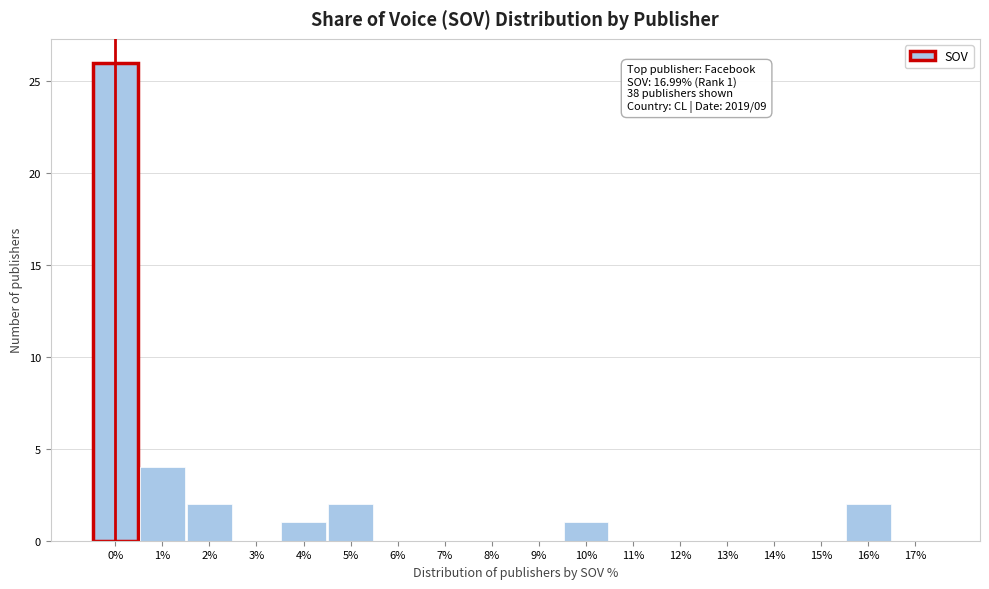

Reading right to left, extract all data points from this chart.

17%=0	16%=2	15%=0	14%=0	13%=0	12%=0	11%=0	10%=1	9%=0	8%=0	7%=0	6%=0	5%=2	4%=1	3%=0	2%=2	1%=4	0%=26